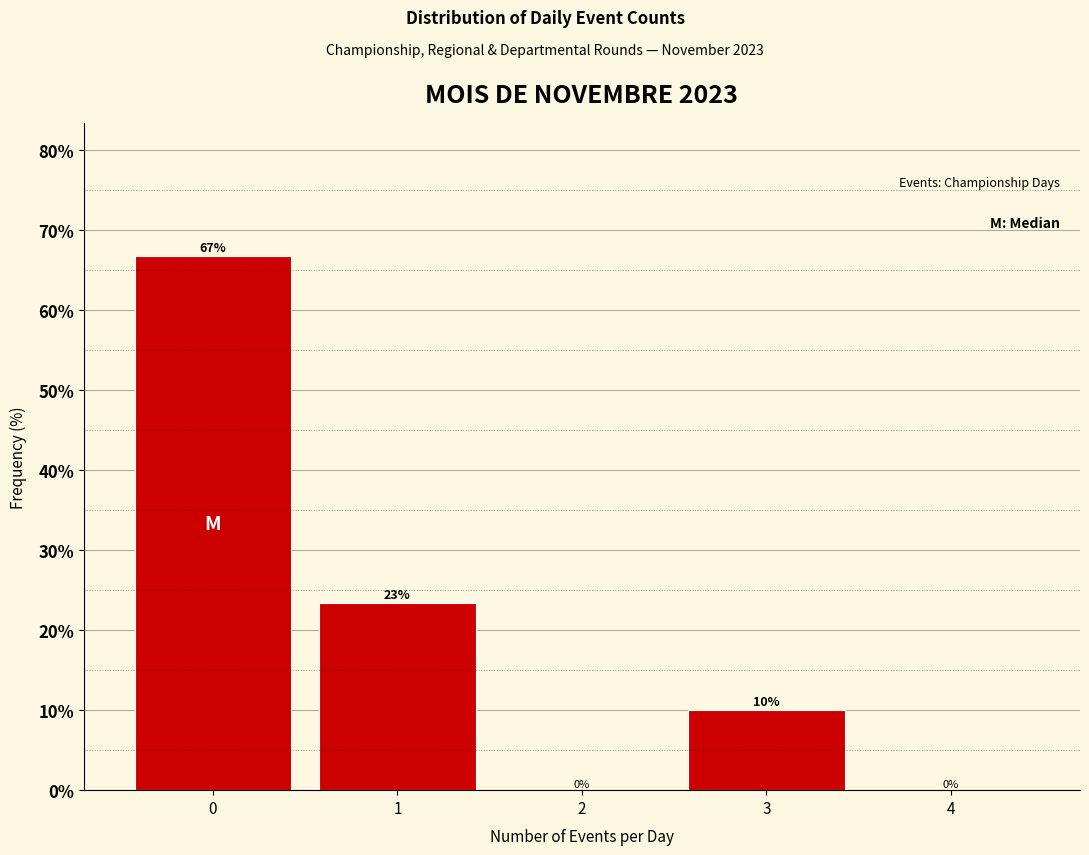

What is the ratio of the value at 0 to the value at 1?

2.9